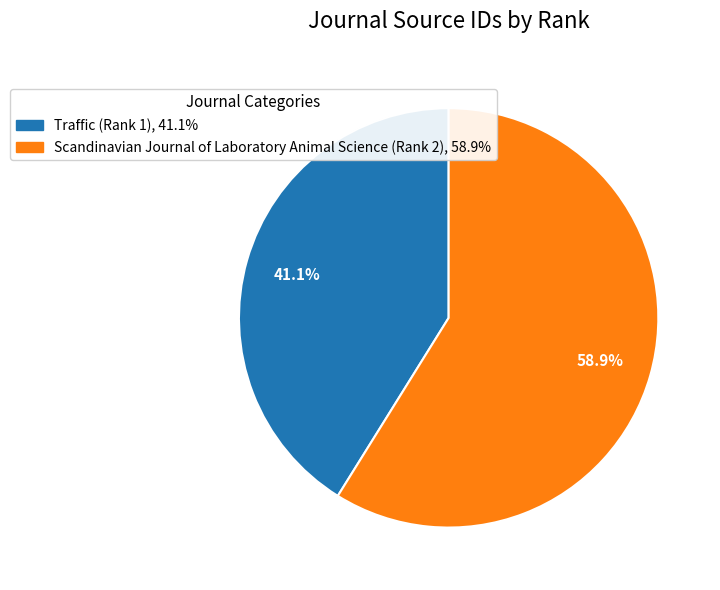

How many slices are in this pie chart?

2